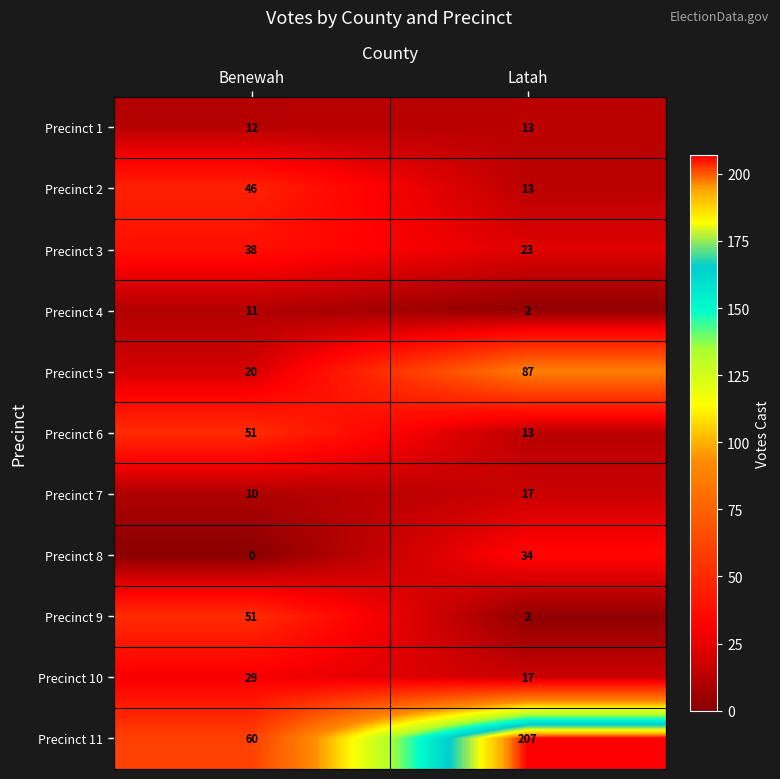

Which series has the widest spread of values?

Precinct 11